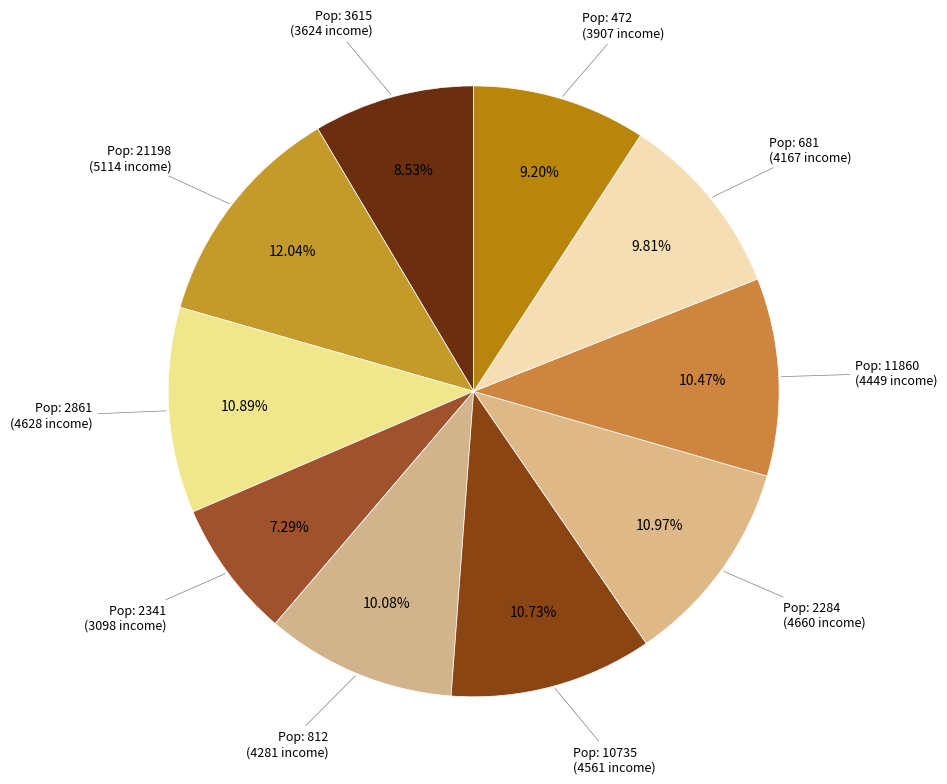

Rank the categories by value from highest to lowest.

21198, 2284, 2861, 10735, 11860, 812, 681, 472, 3615, 2341